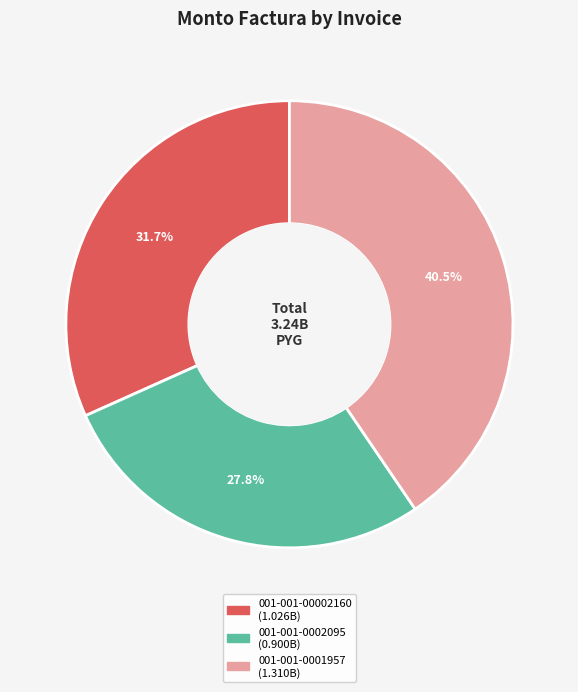

Rank the categories by value from lowest to highest.

001-001-0002095, 001-001-00002160, 001-001-0001957